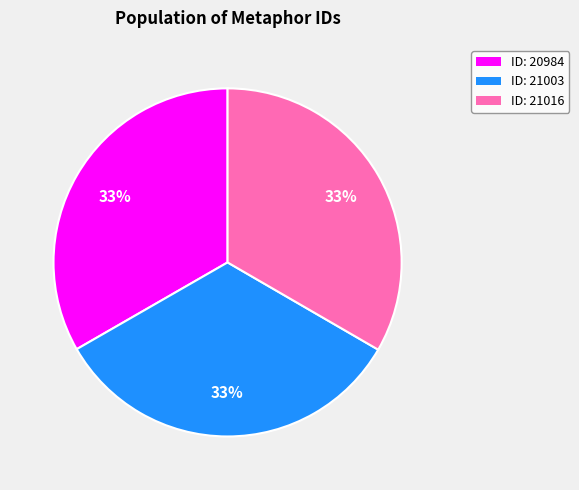

Do ID: 20984 and ID: 21016 together represent more than half of the pie?

Yes